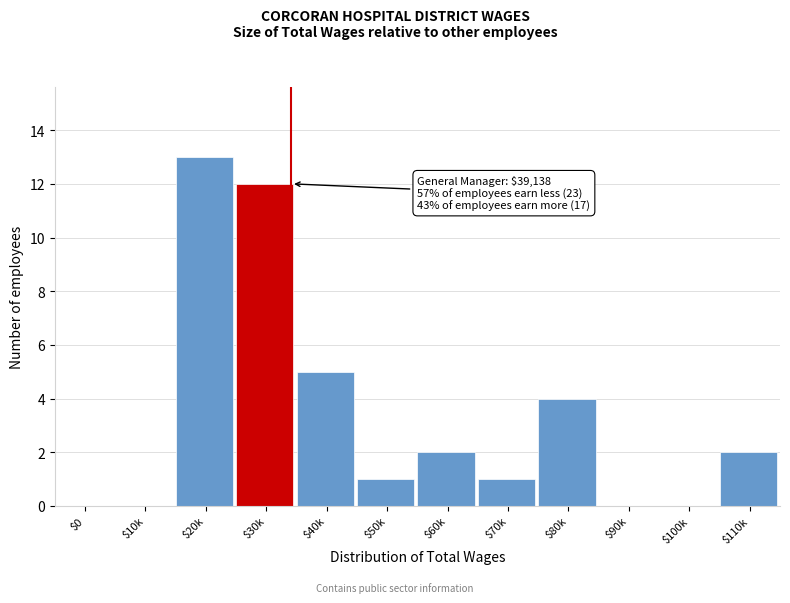

Which label corresponds to the largest value in the chart?

$20k